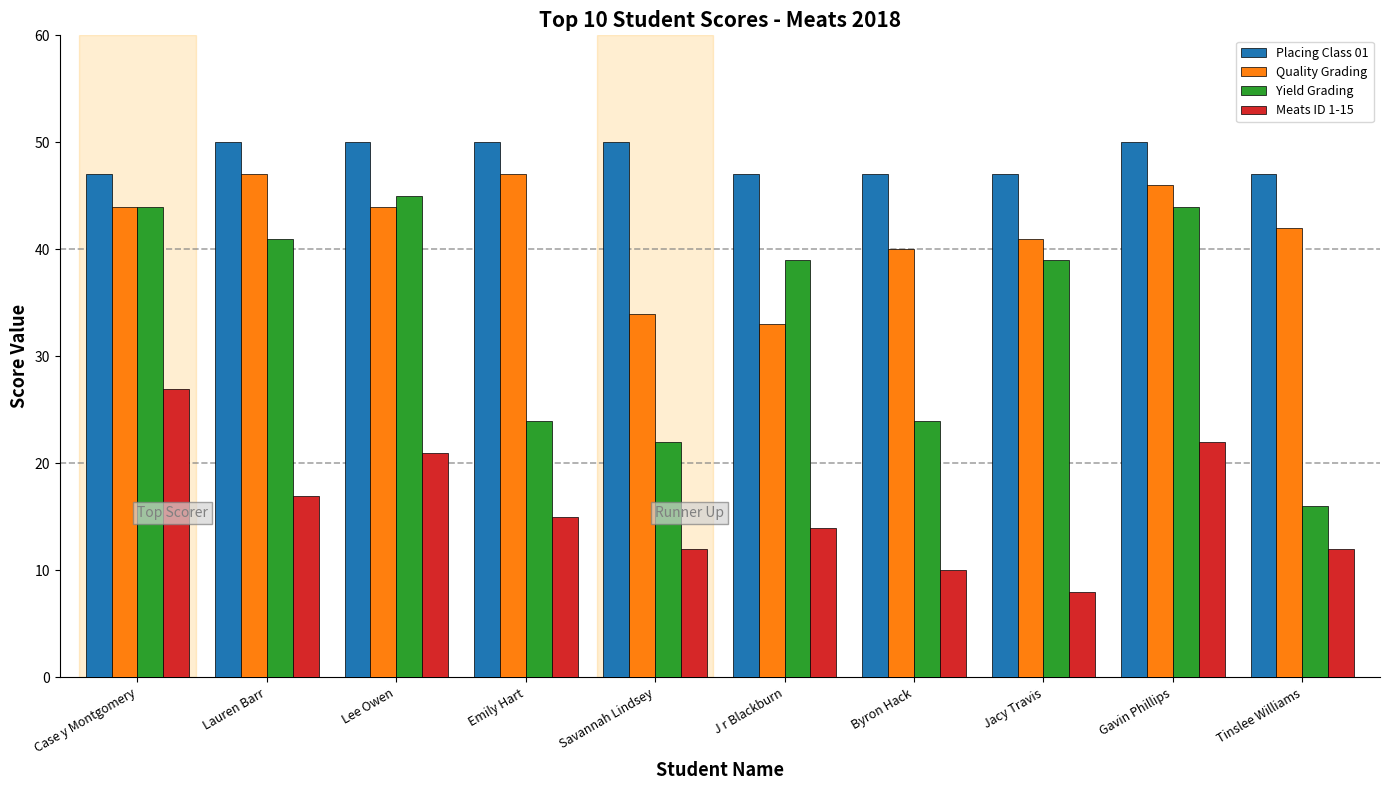

At how many categories does at least one series exceed 39?

10